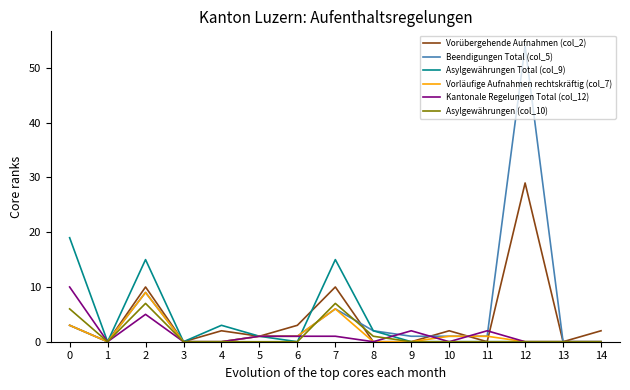

Which series has the widest spread of values?

Beendigungen Total (col_5)